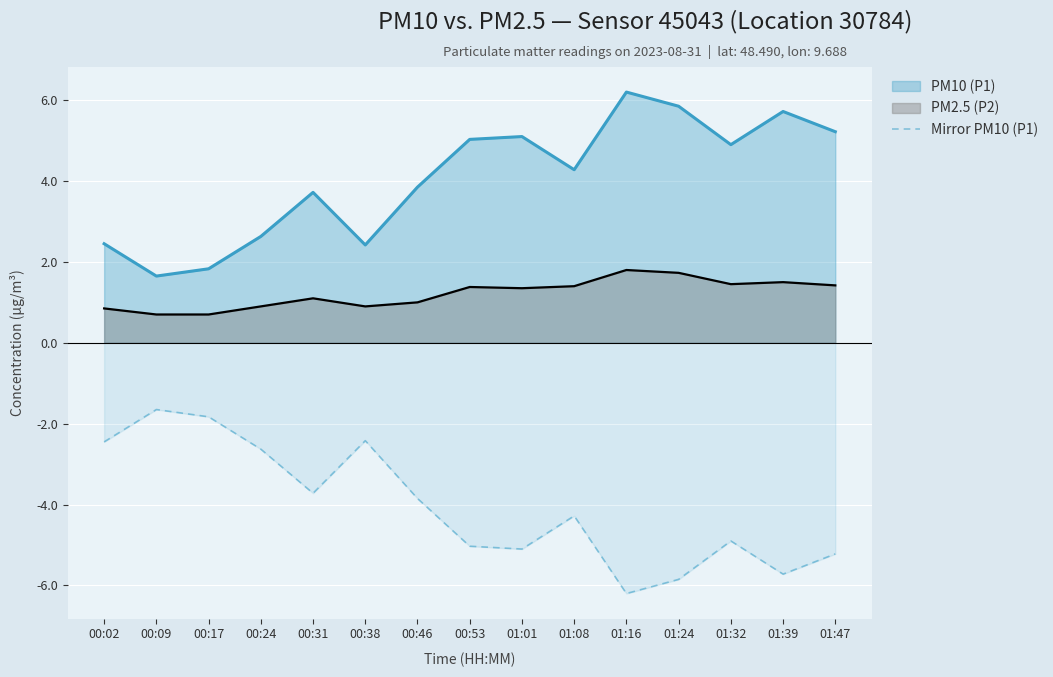

What is the difference between the maximum and minimum values?

4.6